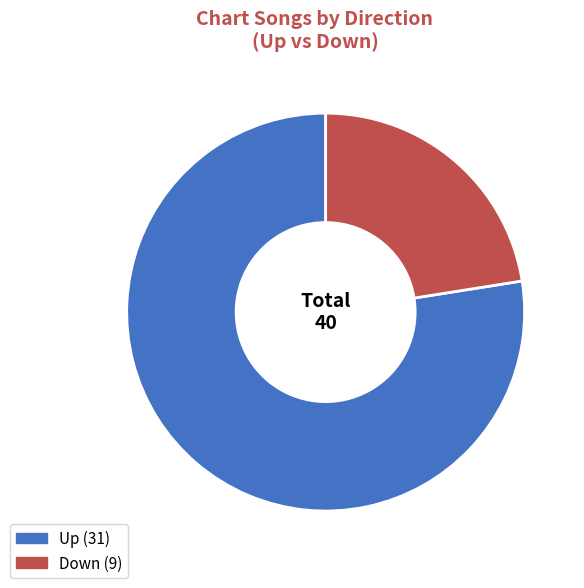

How many segments does this pie chart have?

2